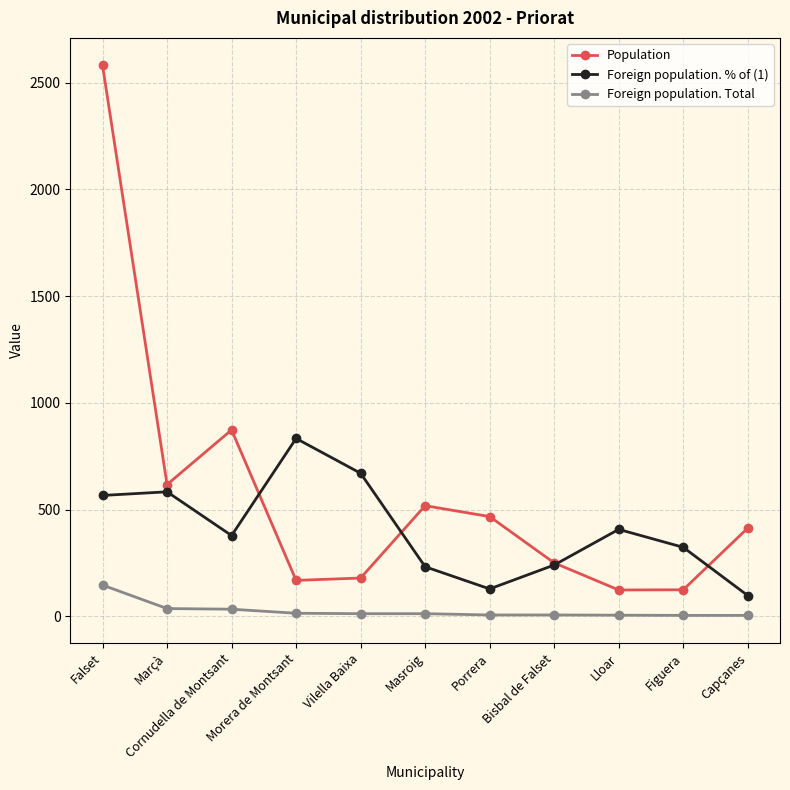

At which category is the sum across all series the highest?

Falset